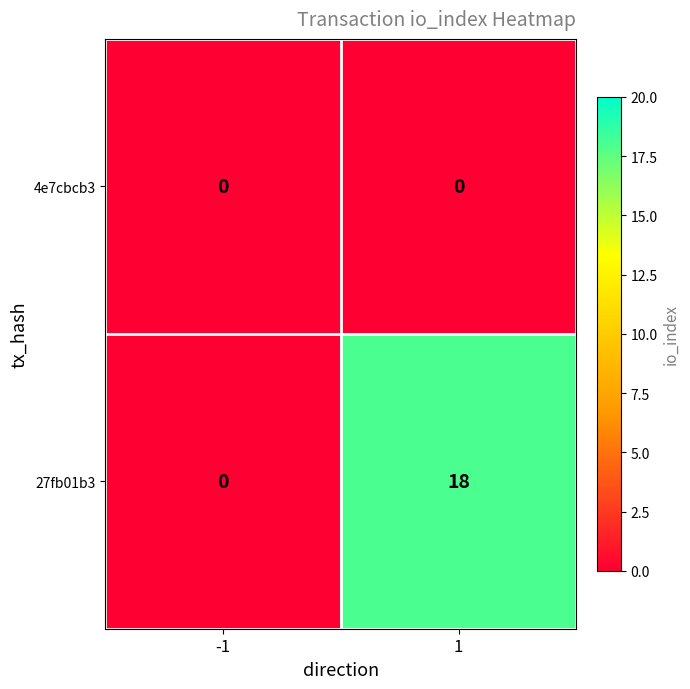

The 27fb01b3 series shows 0 at -1. True or false?

True